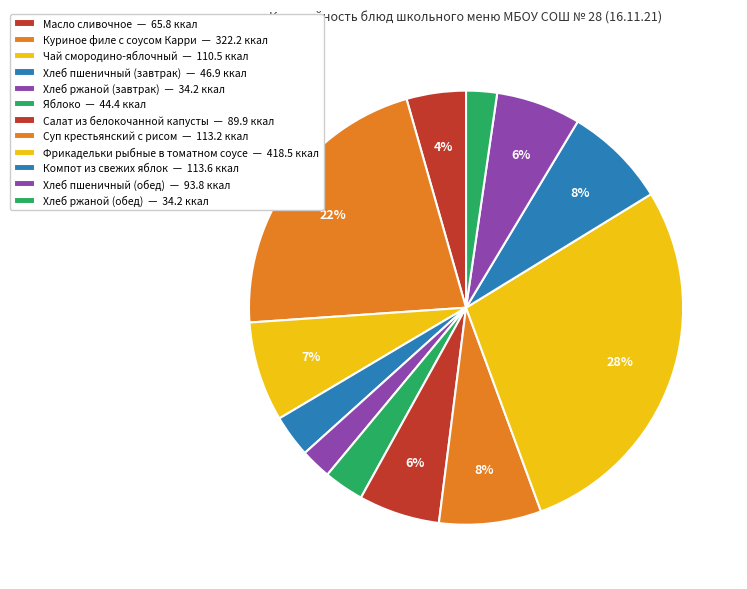

What percentage is the Хлеб пшеничный (обед) slice, to the nearest percent?

6%